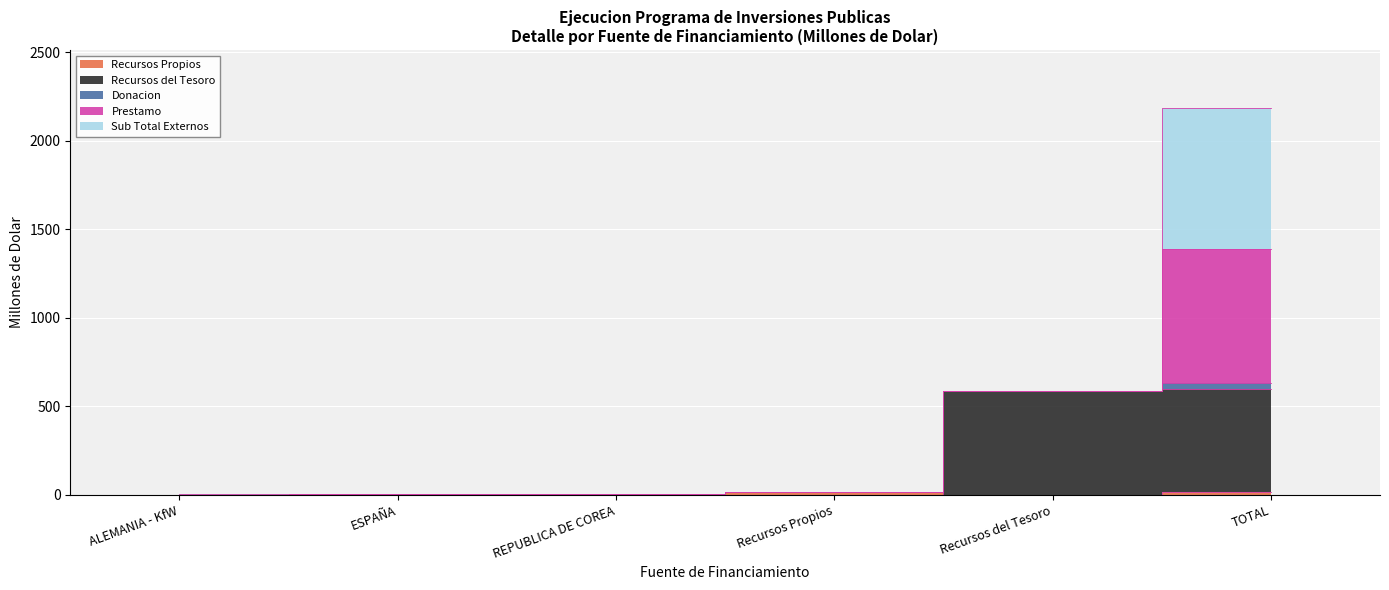

List the labels in order of Recursos del Tesoro value, smallest first.

ALEMANIA - KfW, ESPAÑA, REPUBLICA DE COREA, Recursos Propios, Recursos del Tesoro, TOTAL